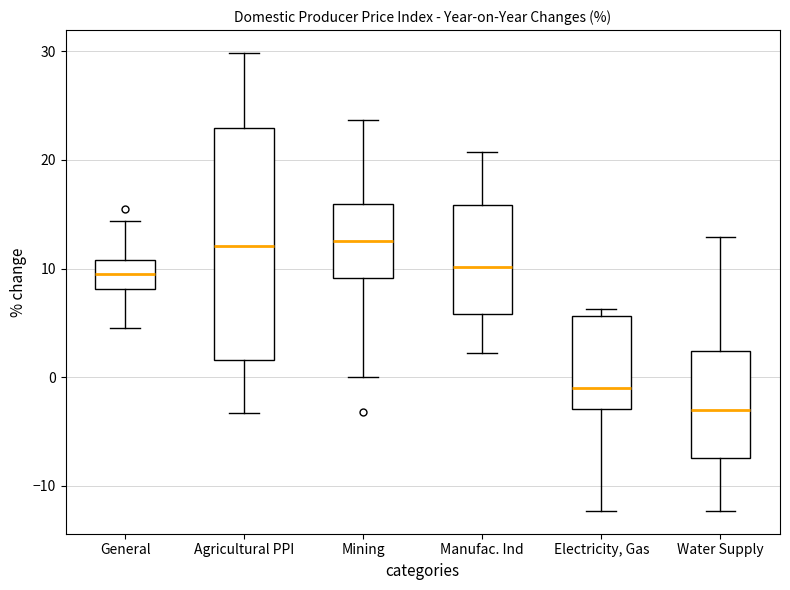

Reading left to right, transcribe this box plot: for each box, give where its median line is, the range the box spans, and where its two whiskers end, as read against the y-axis. The values are not printed on the chart, so give them approximately, as read against the axis.

General: median 9, box 8 to 11, whiskers 5 to 14
Agricultural PPI: median 12, box 2 to 23, whiskers -3 to 30
Mining: median 13, box 9 to 16, whiskers 0 to 24
Manufac. Ind: median 10, box 6 to 16, whiskers 2 to 21
Electricity, Gas: median -1, box -3 to 6, whiskers -12 to 6 (just above the box's upper edge)
Water Supply: median -3, box -7 to 2, whiskers -12 to 13